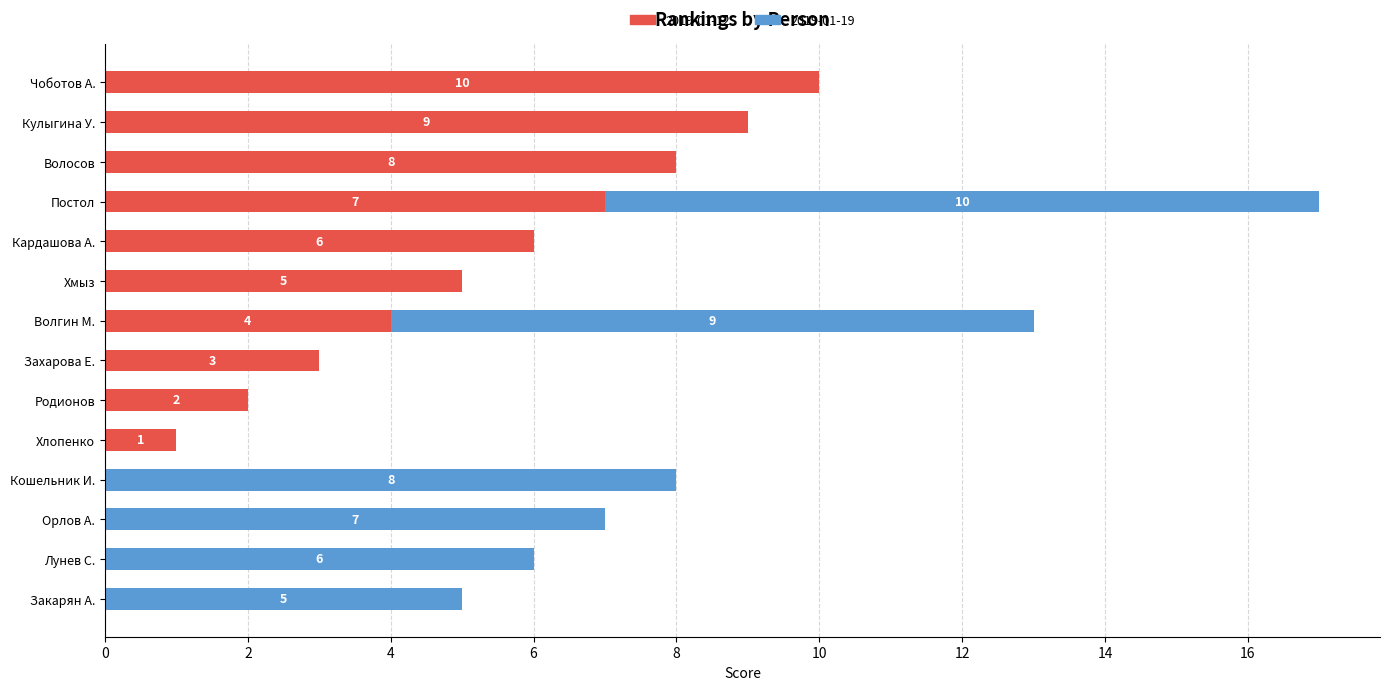

What is the highest value of the 2019-01-12 series?

10